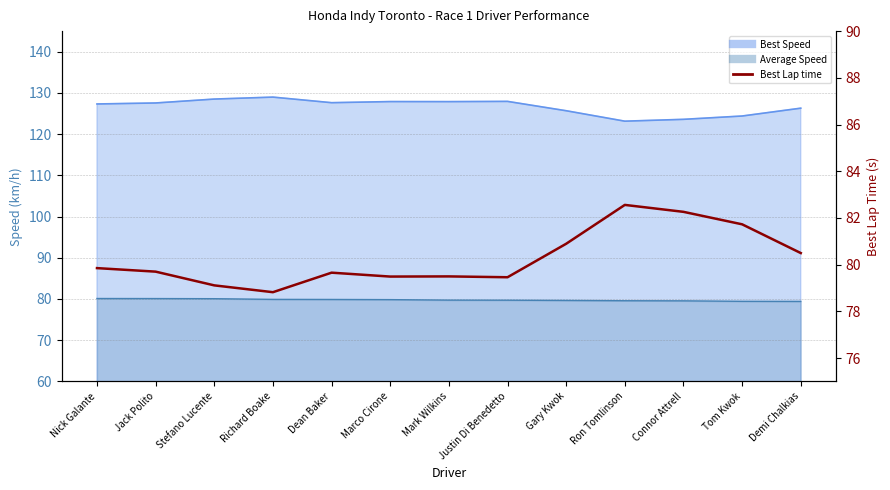

What is the label of the 10th point from the left?

Ron Tomlinson